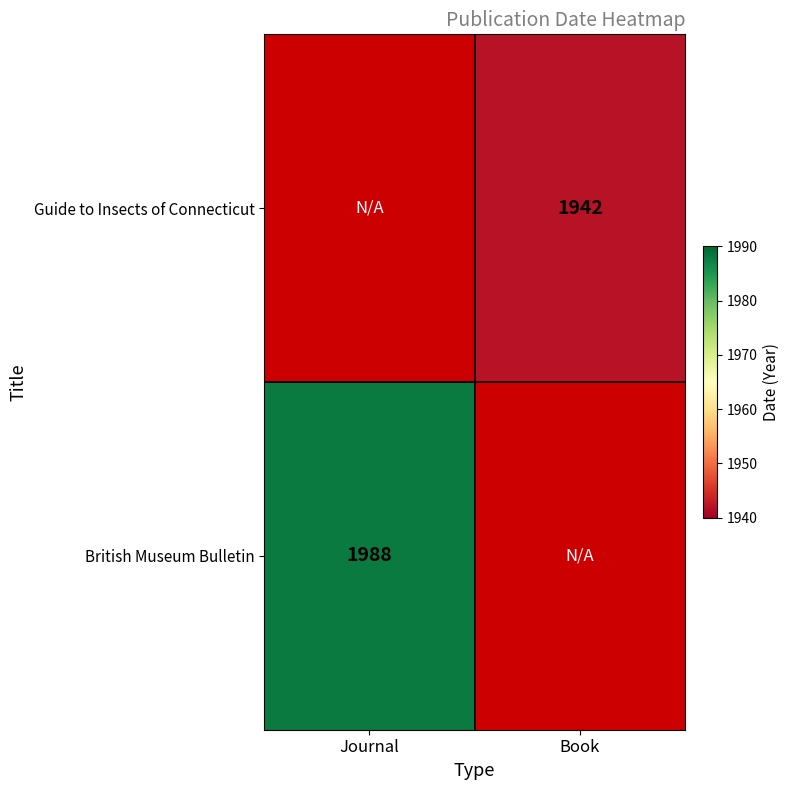

How many data points does each series have?

2